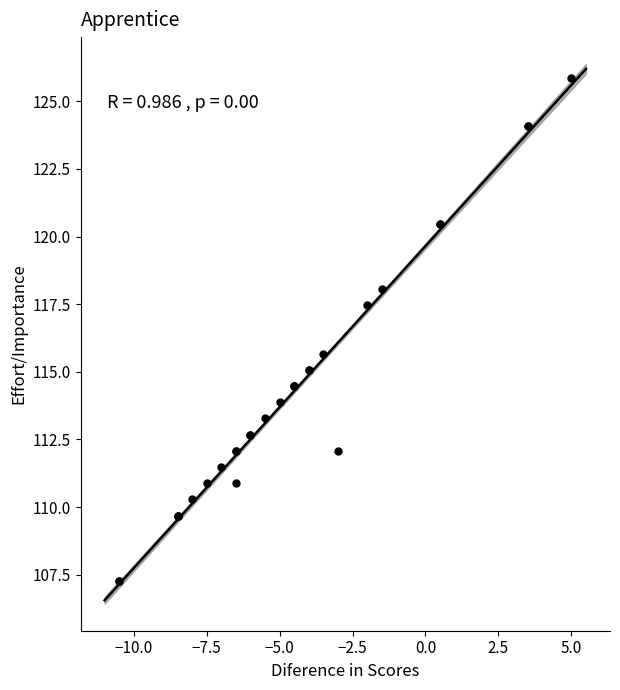

What Y value in the scatter plot is closest to 116?

115.7